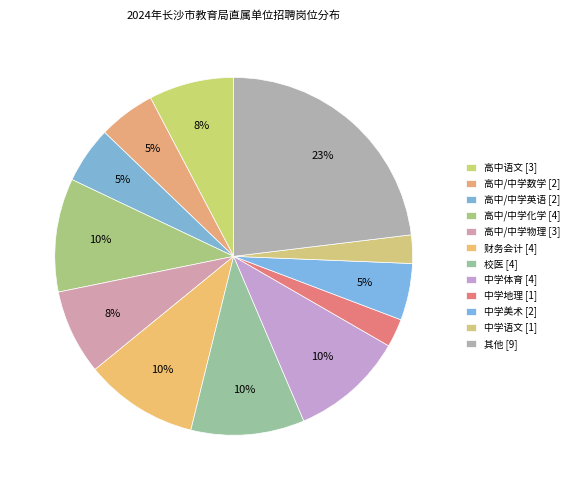

How many segments does this pie chart have?

12